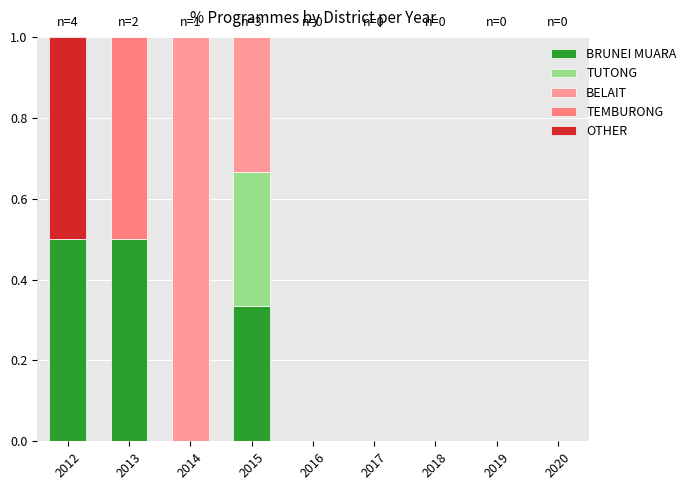

Count the BELAIT values in the range 0 to 1.

9